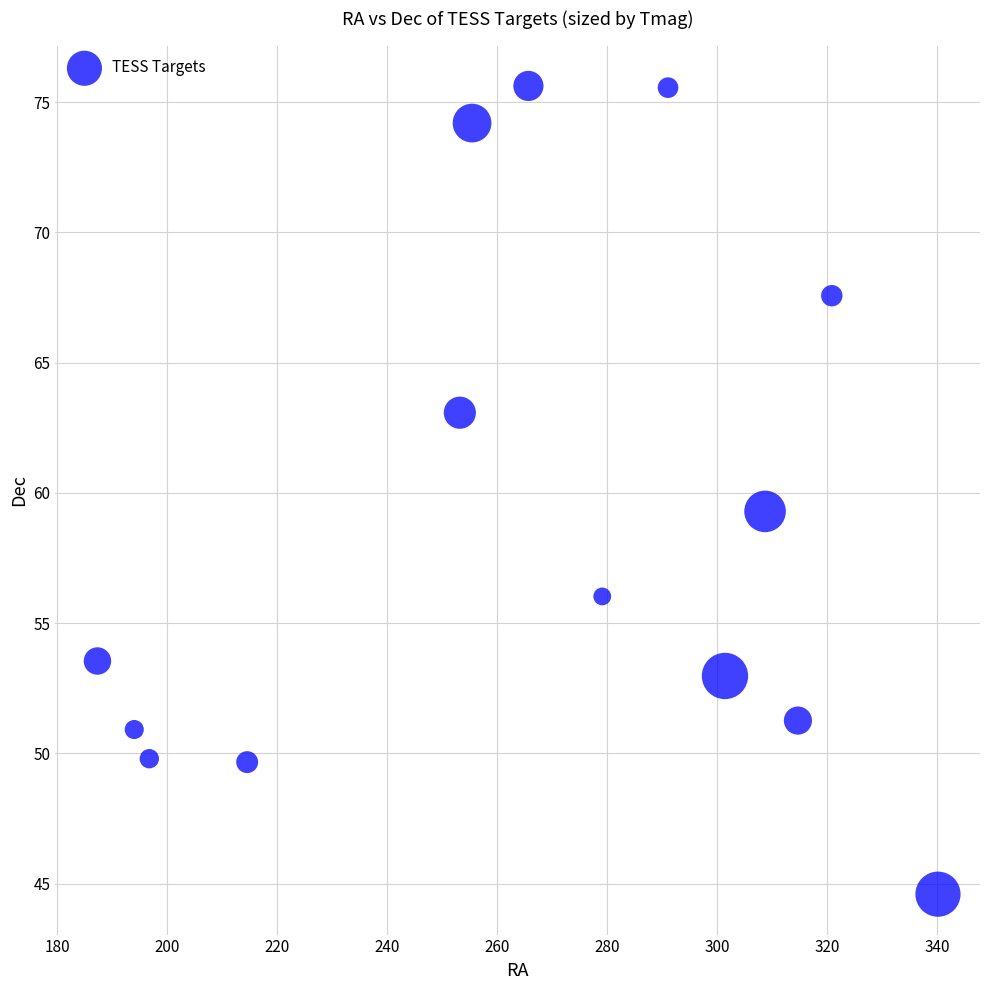

What Y value in the scatter plot is closest to 60?

59.3